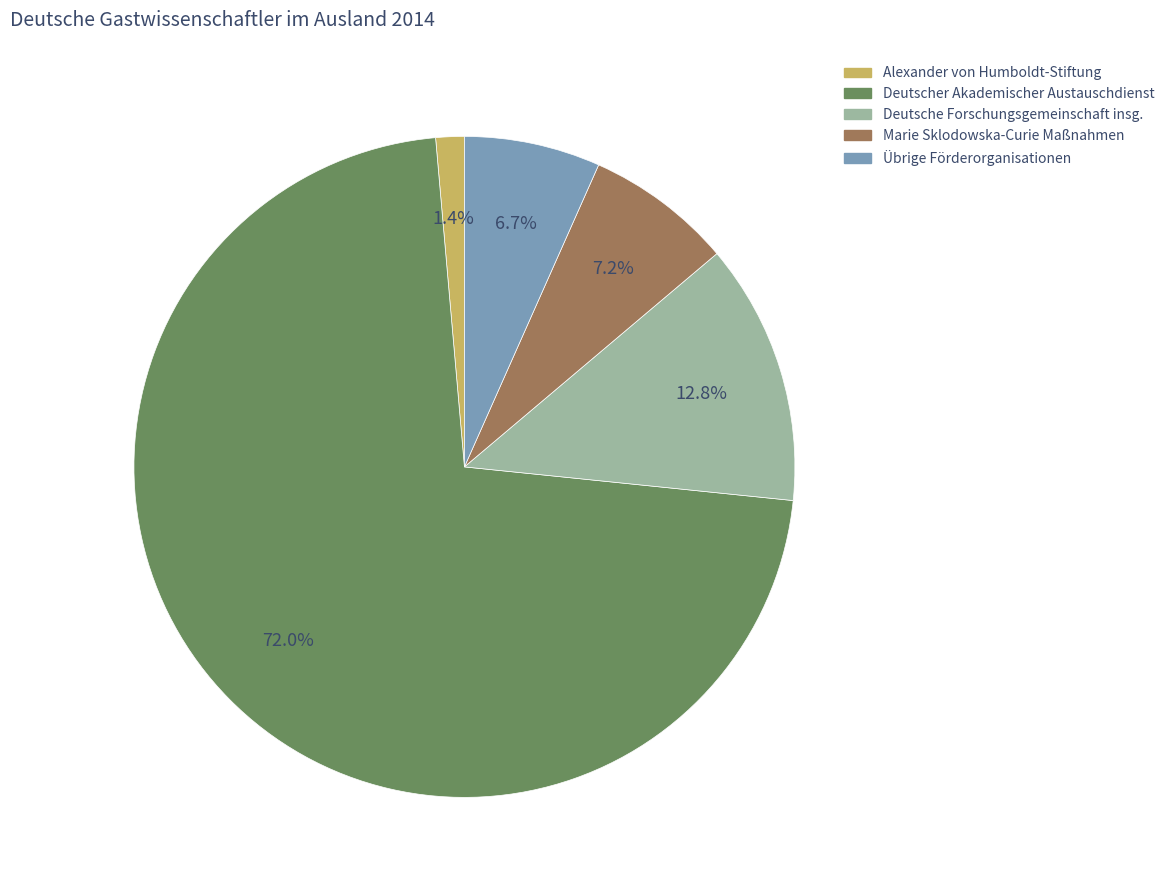

Count the number of slices in the pie.

5